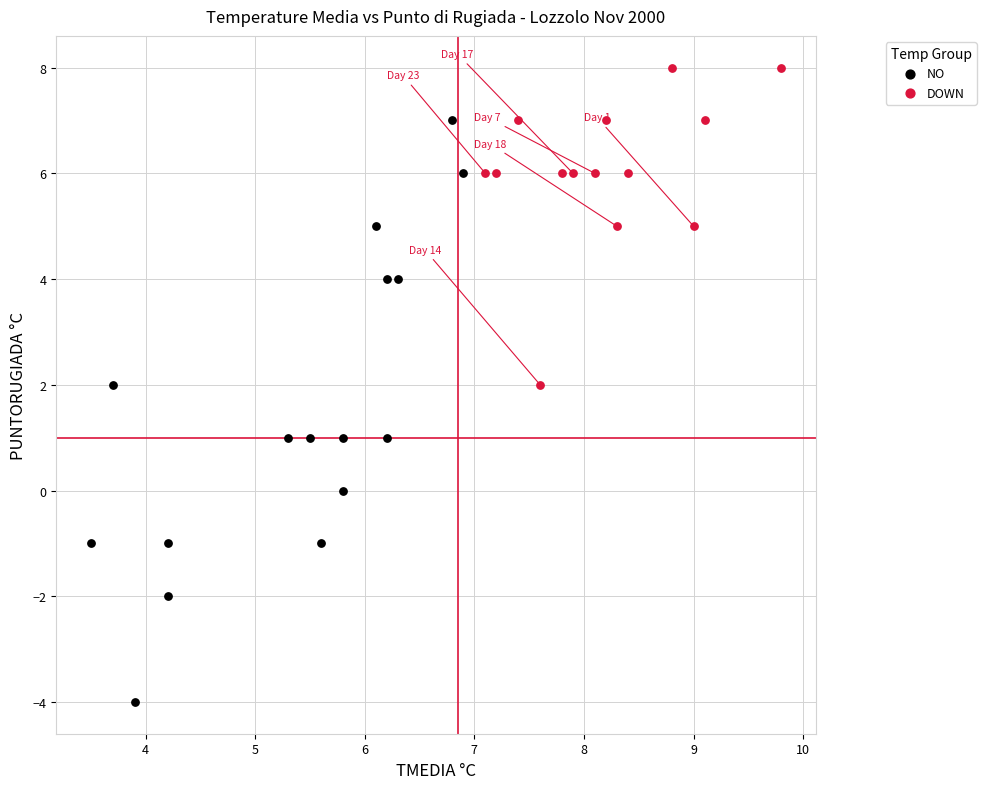

What are all the series names shown in the legend?

NO, DOWN